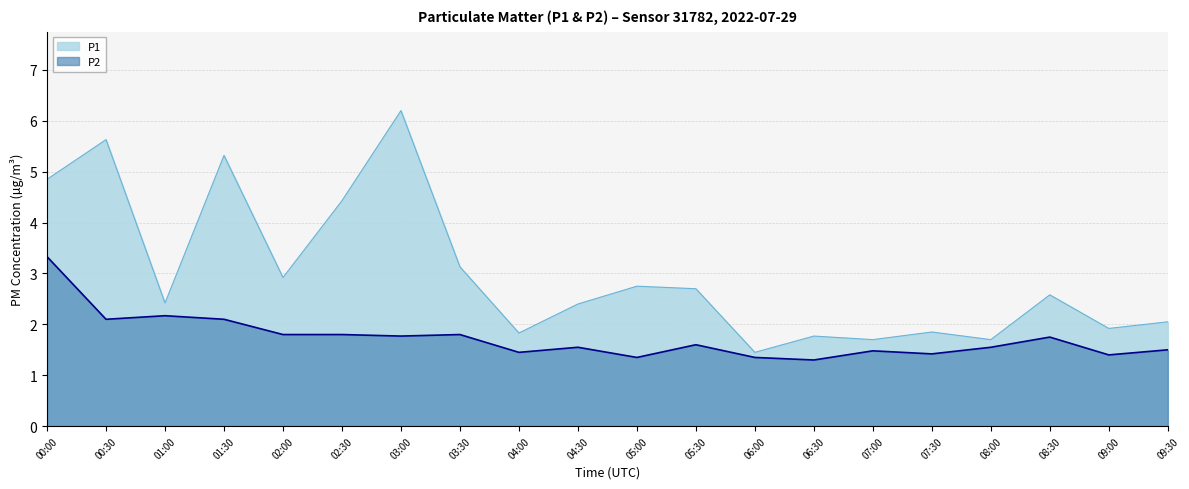

At how many categories does at least one series exceed 6?

1